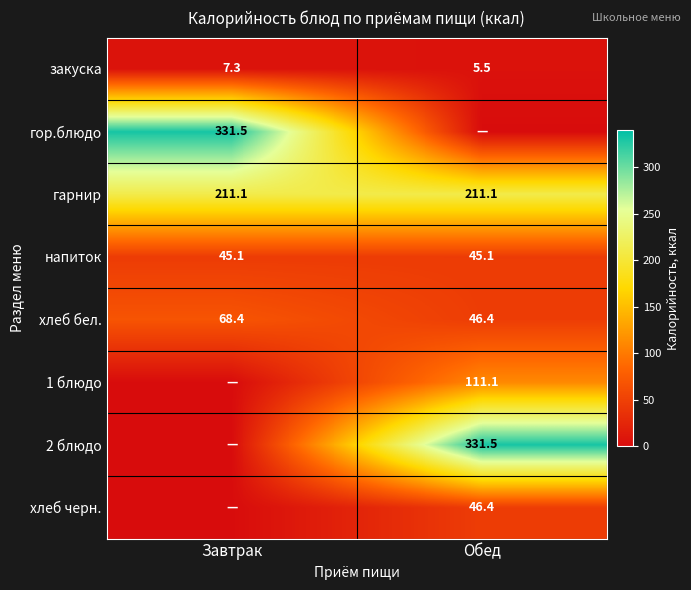

At how many categories does at least one series exceed 313?

2